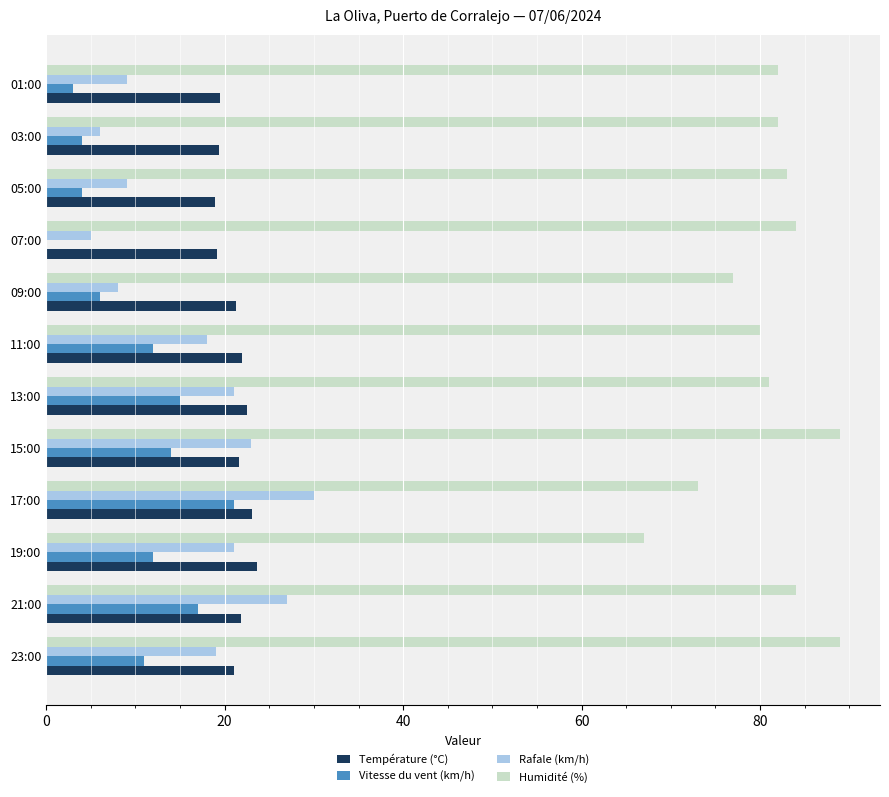

What is the sum of all Rafale (km/h) values?

196.0